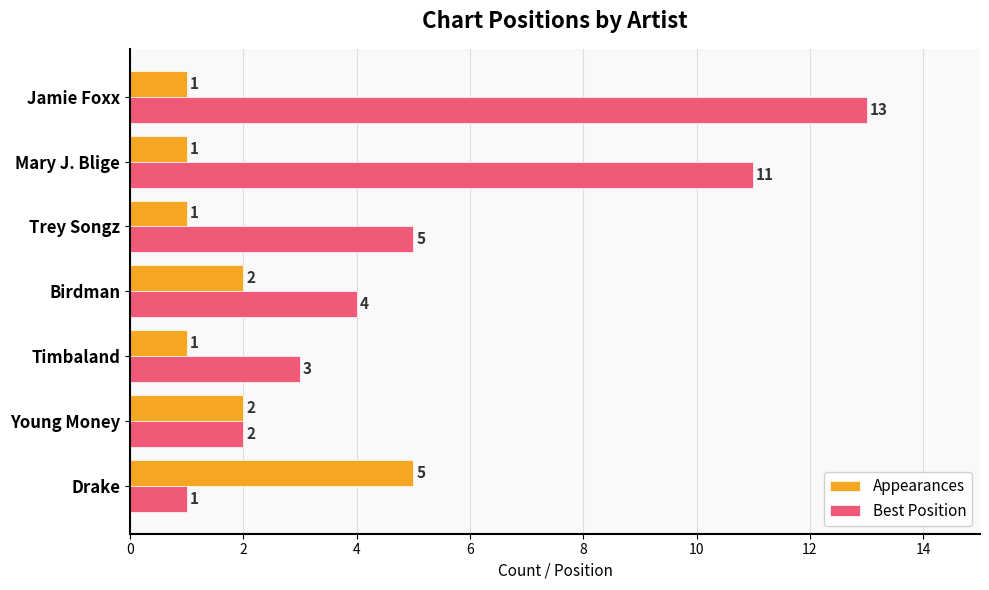

How many categories are shown in the chart?

7